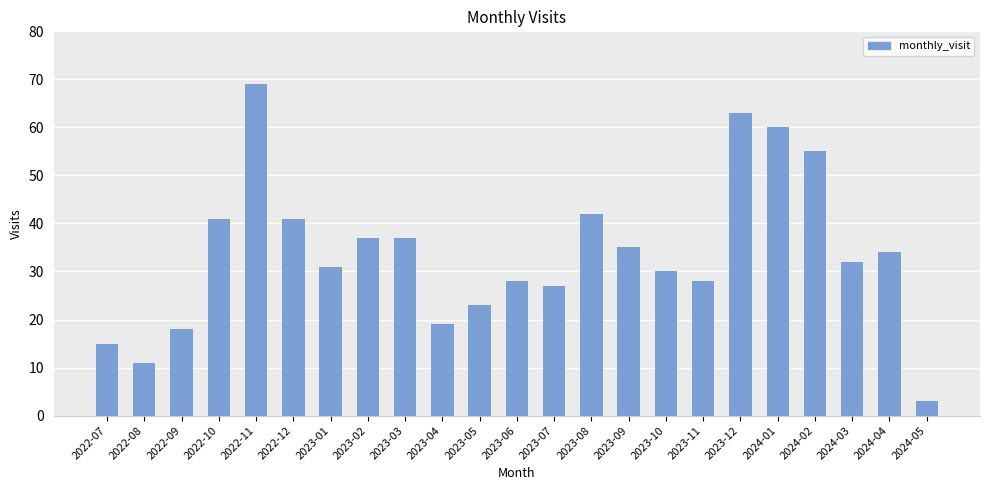

What is the change in value from 2022-12 to 2023-01?

-10